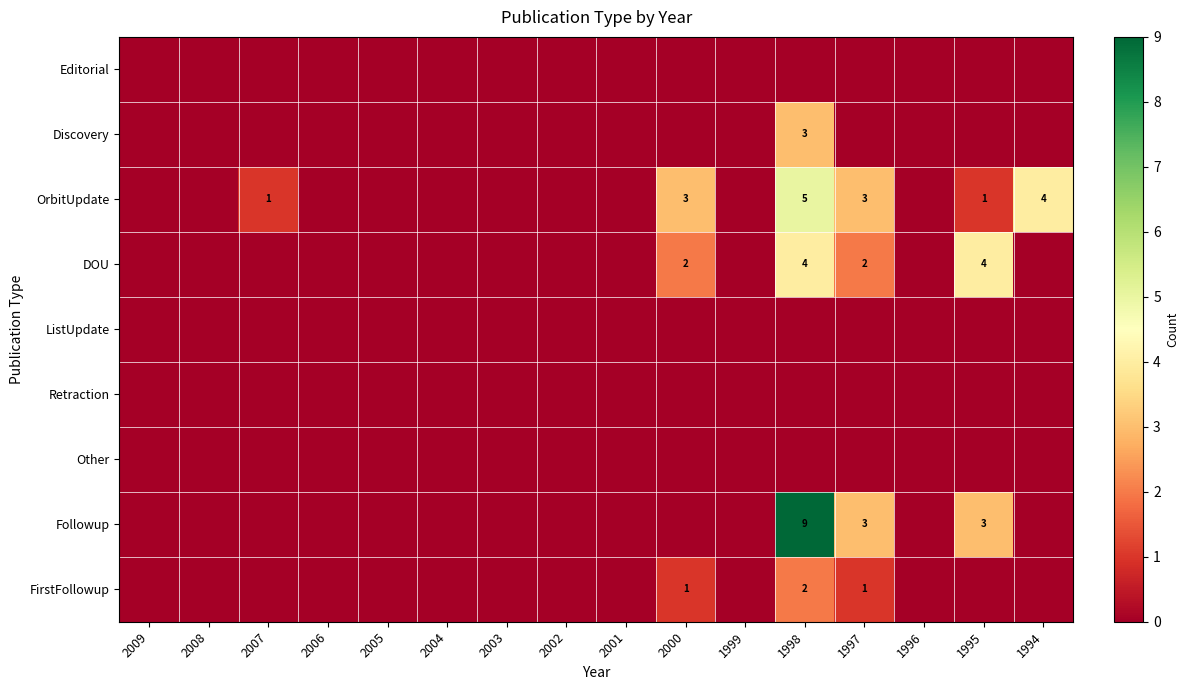

Is it true that OrbitUpdate equals 1 at 1994?

False